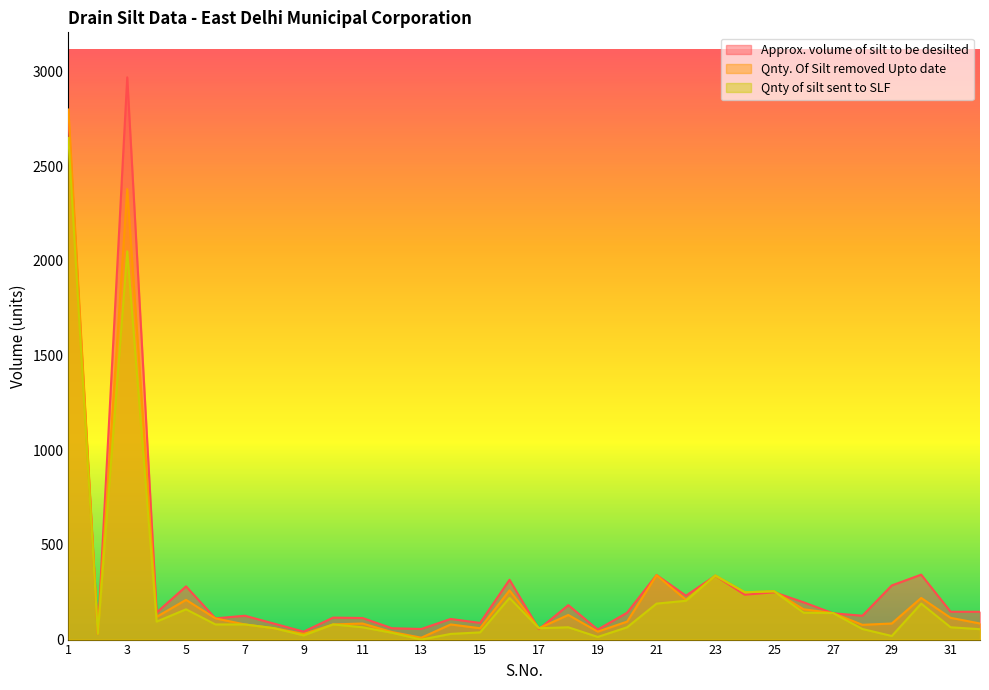

Which series ends up on top after the final intersection of Qnty. Of Silt removed Upto date and Approx. volume of silt to be desilted?

Approx. volume of silt to be desilted